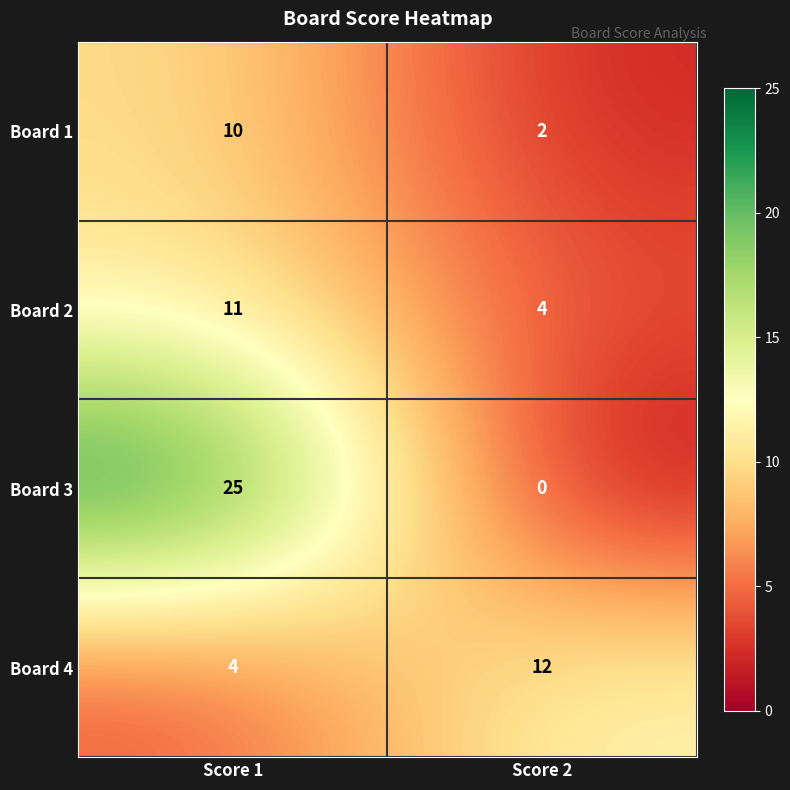

What is the difference between the Board 4 values at Score 1 and Score 2?

8